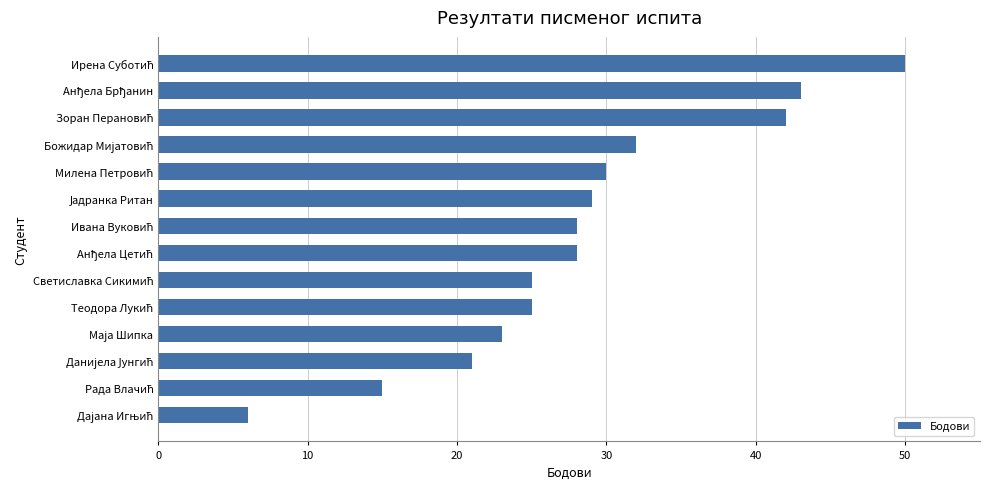

What is the value of the 12th bar from the top?

21